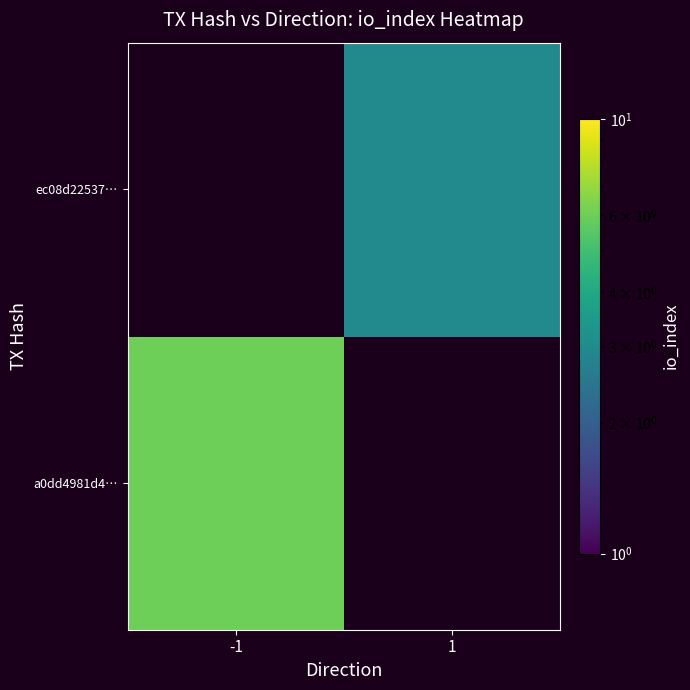

Which series has the largest total across all categories?

a0dd4981d4…